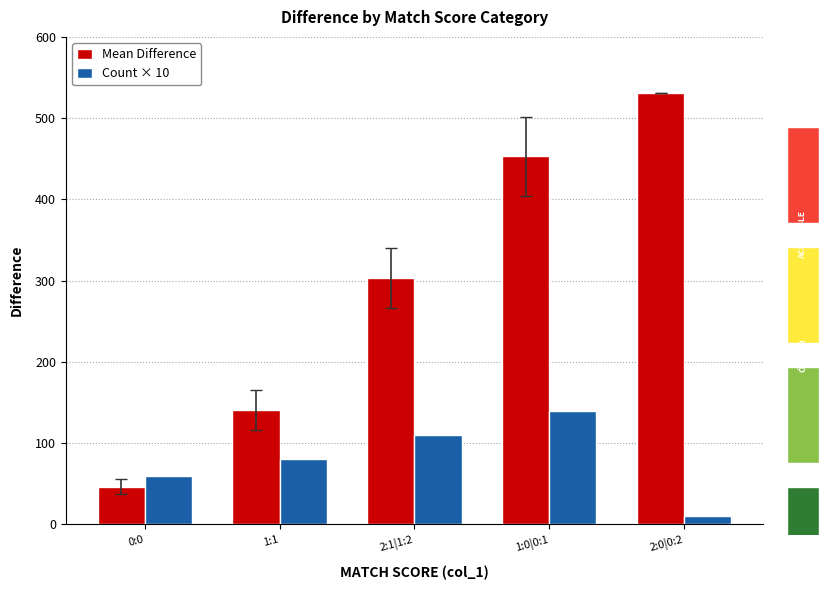

Are the bars grouped side by side (vs. stacked)?

Yes